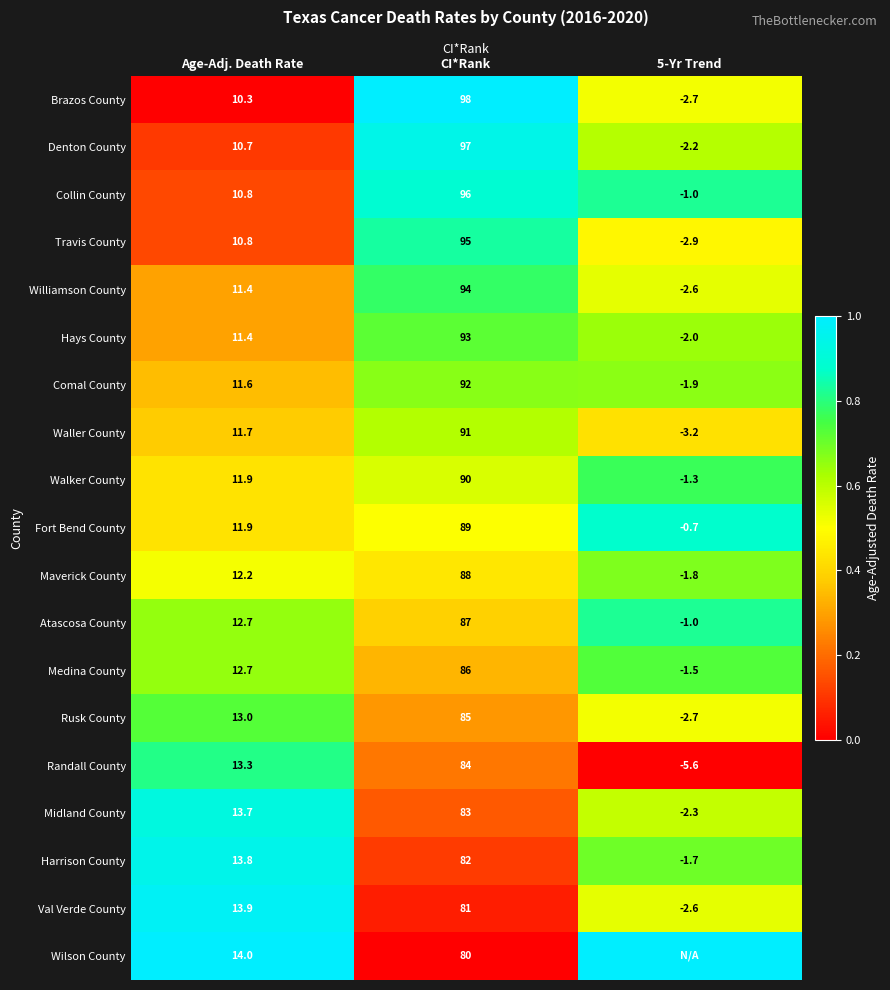

What value does the Rusk County series have at Age-Adj. Death Rate?

13.0